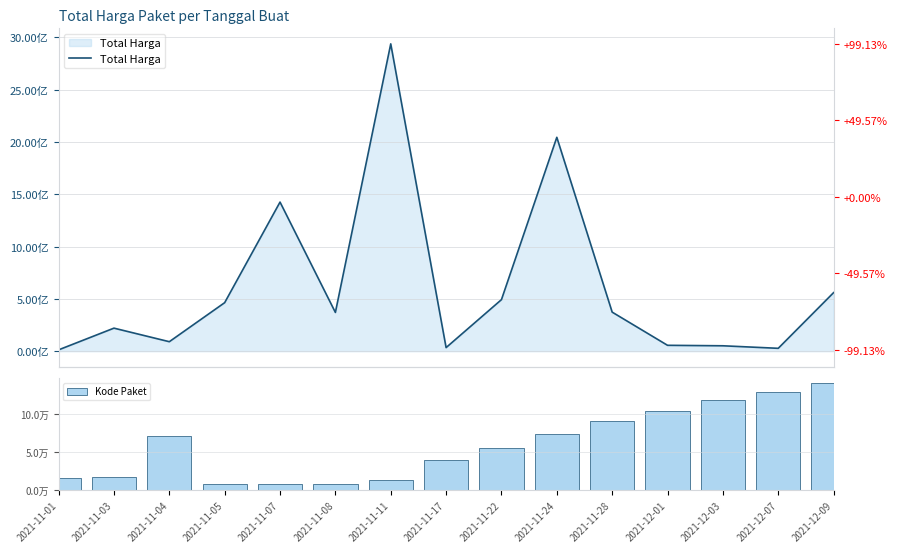

What is the label of the 6th bar from the right?

2021-11-24